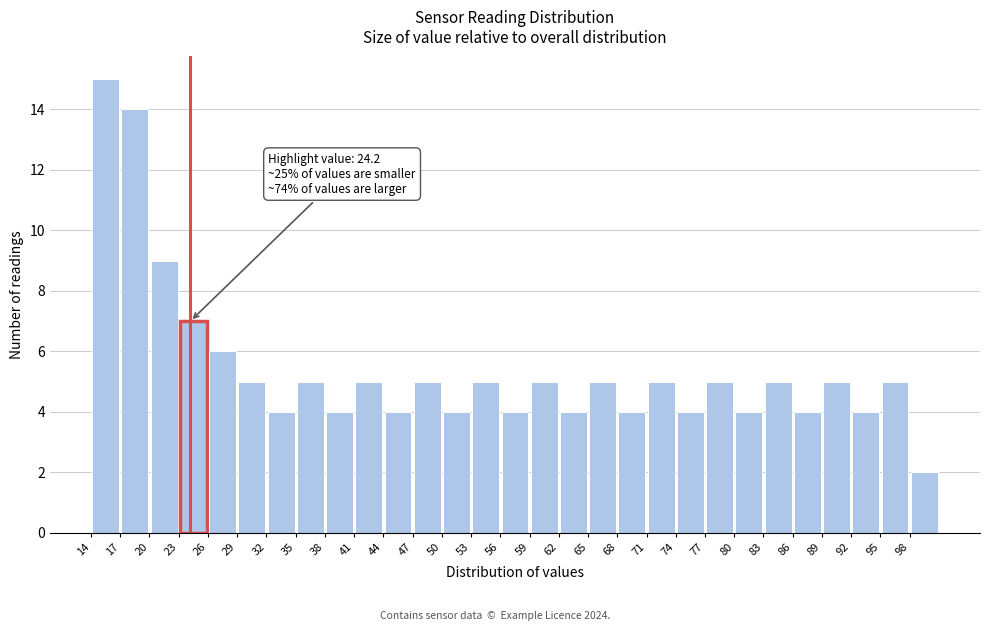

Over which range of the x-axis is the bar tallest?

14 to 17